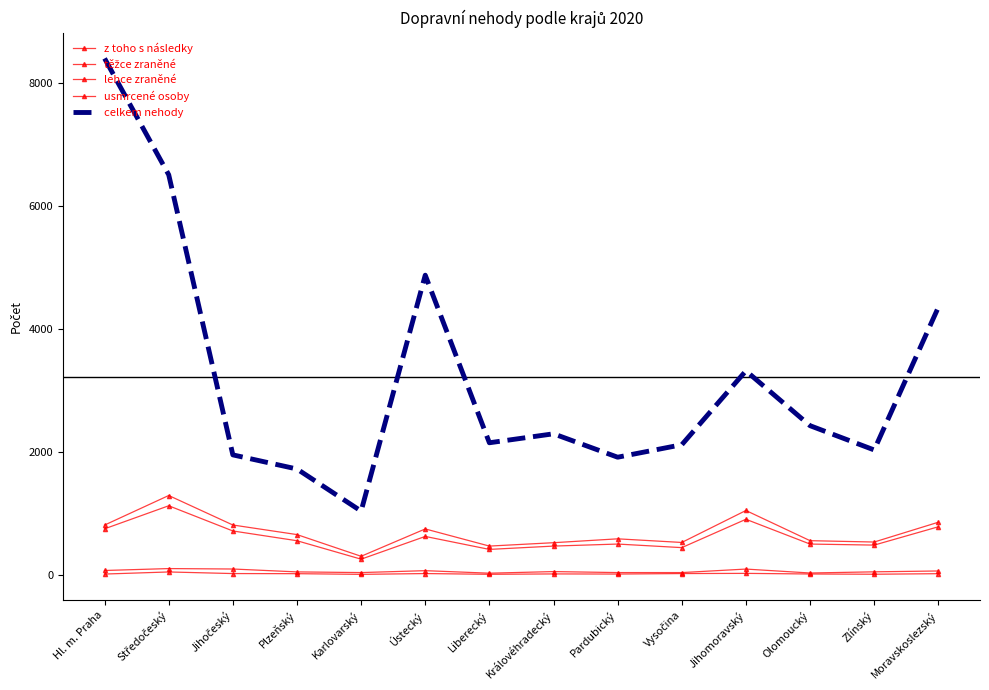

How many data points in z toho s následky are less than 553?

7